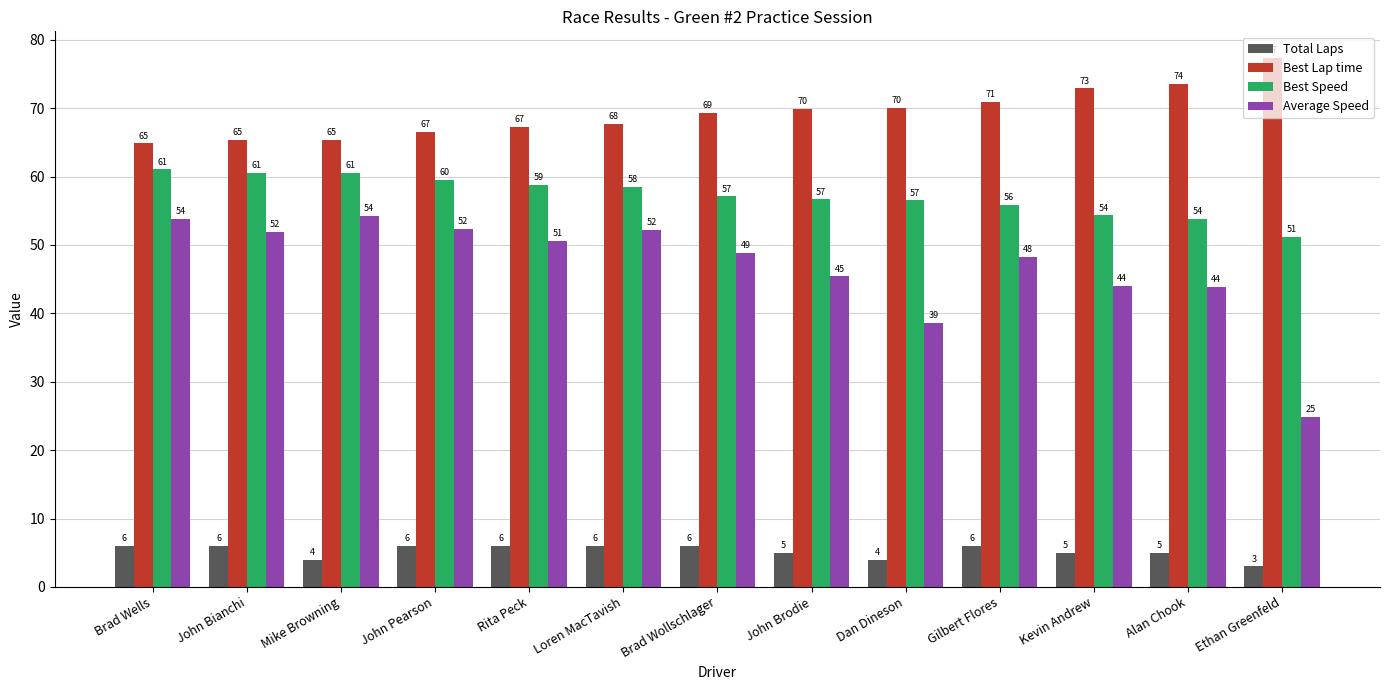

Is it true that Best Speed equals 60.6 at Mike Browning?

True